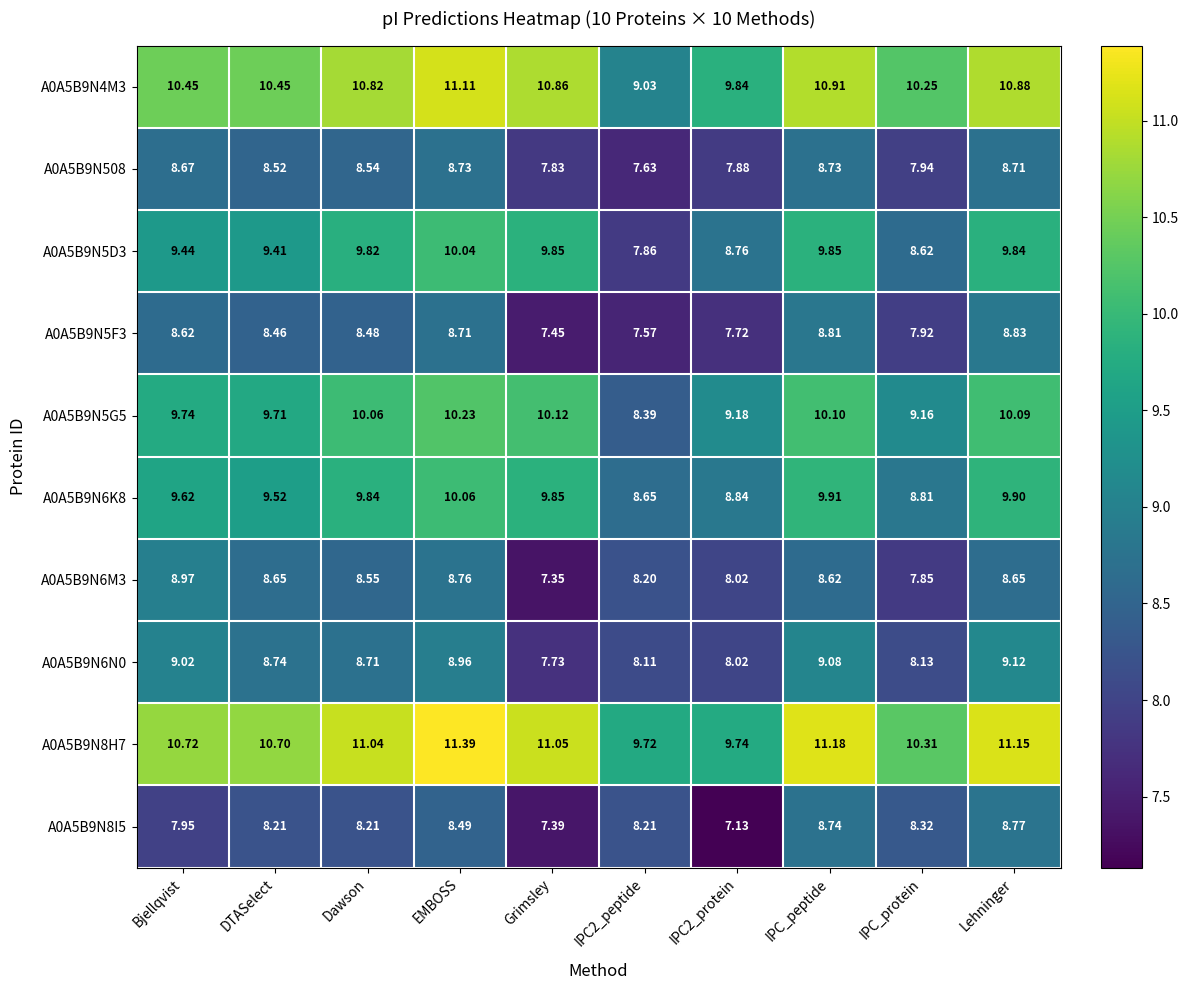

At how many categories does at least one series exceed 7?

10